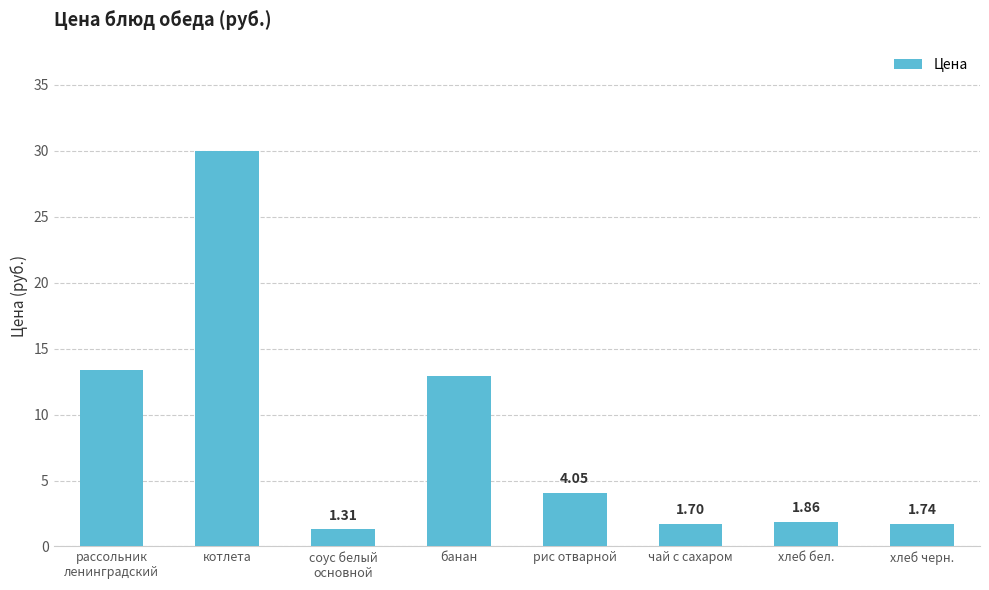

How many categories are shown in the chart?

8